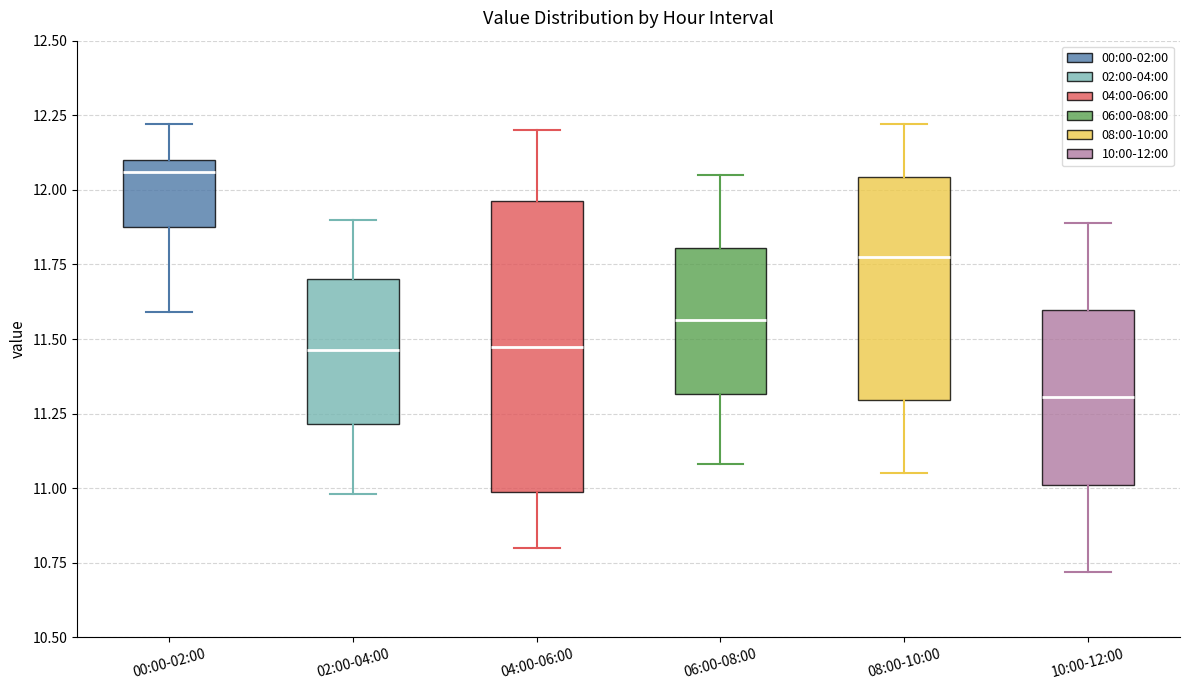

Where does the median line of the box for 08:00-10:00 sit on the y-axis? The values are not printed on the chart, so give them approximately, as read against the axis.

11.80